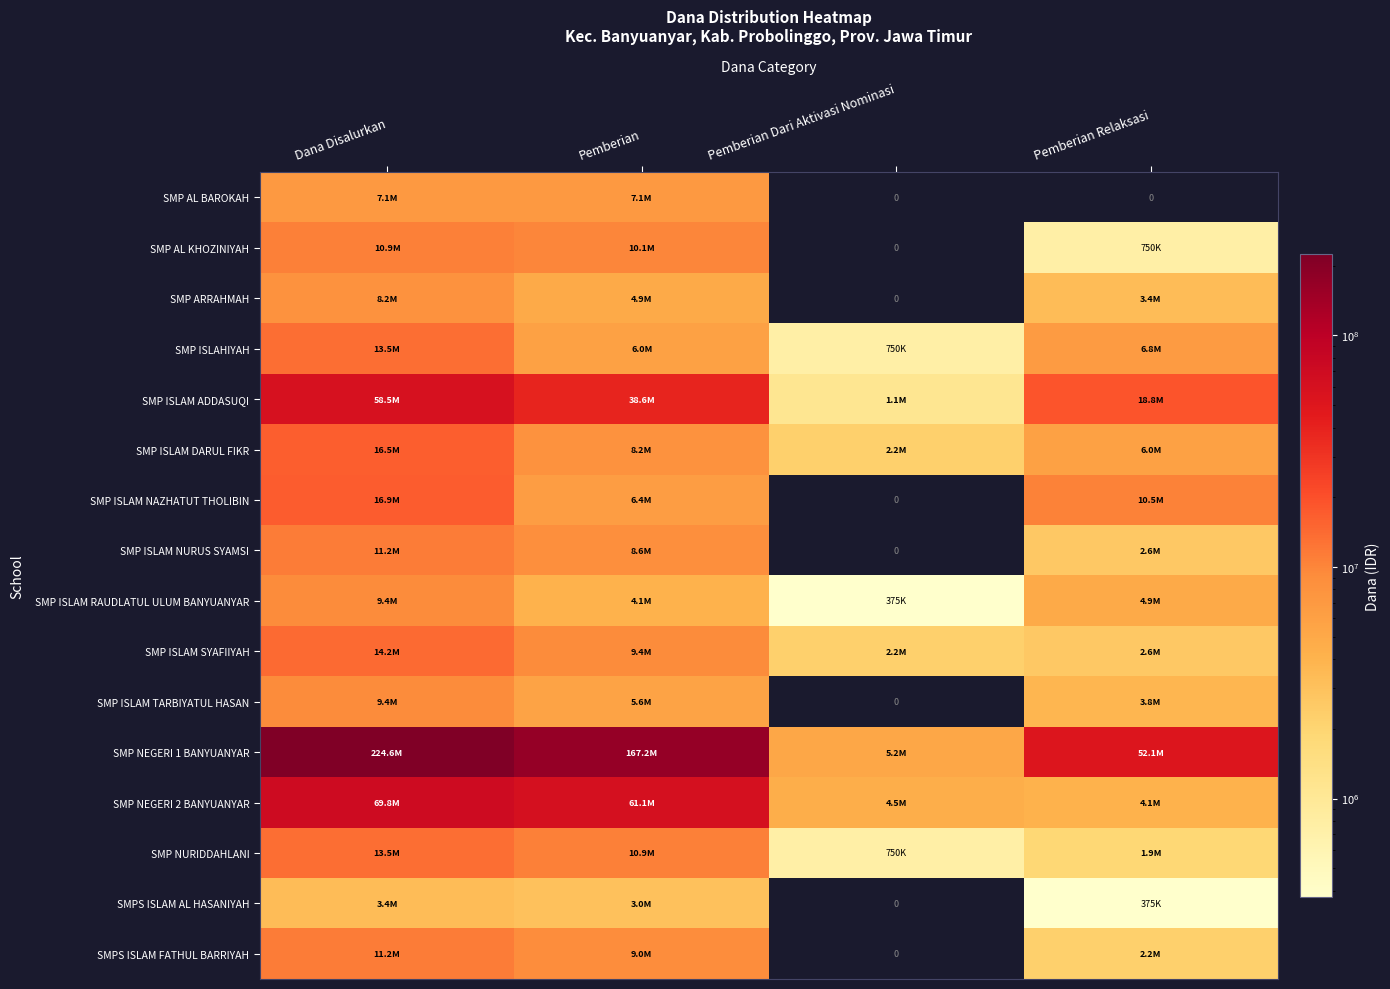

True or false: SMP AL BAROKAH has a value of -4948047 at Pemberian Relaksasi.

False